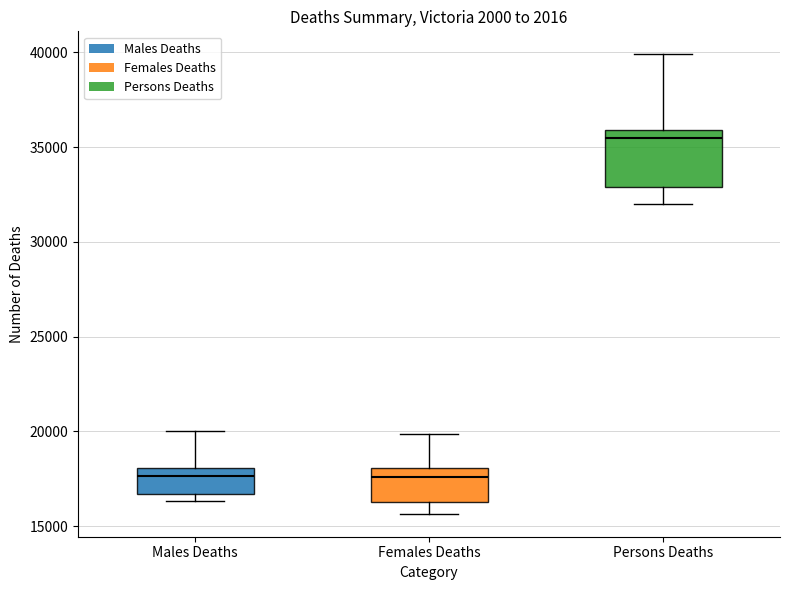

Reading left to right, transcribe this box plot: for each box, give where its median line is, the range the box spans, and where its two whiskers end, as read against the y-axis. The values are not printed on the chart, so give them approximately, as read against the axis.

Males Deaths: median 17500, box 16500 to 18000, whiskers 16500 (just below the box's lower edge) to 20000
Females Deaths: median 17500, box 16500 to 18000, whiskers 15500 to 20000
Persons Deaths: median 35500, box 33000 to 36000, whiskers 32000 to 40000